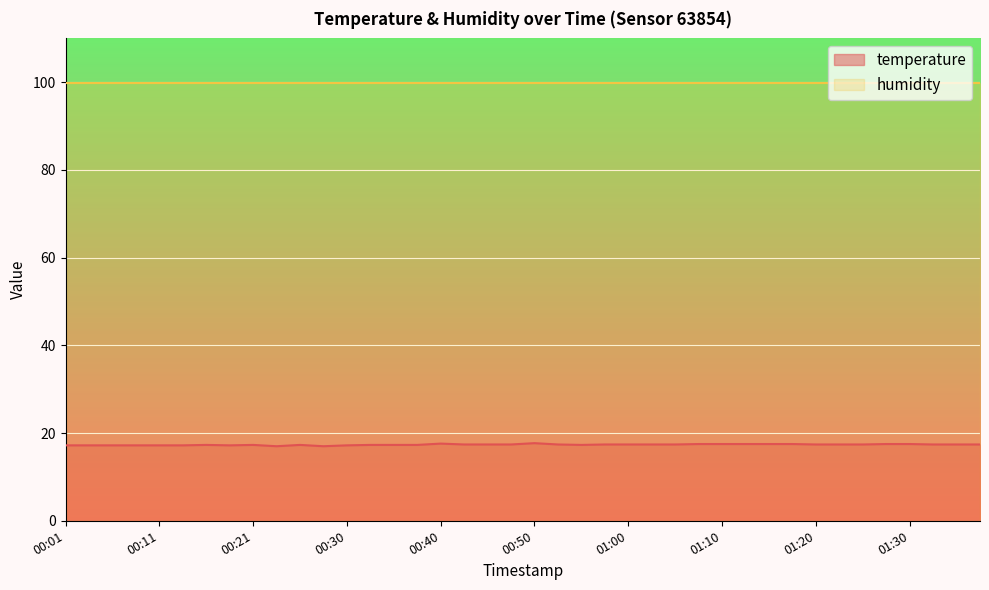

What is the sum of the values at 01:20 and 00:30?

34.6